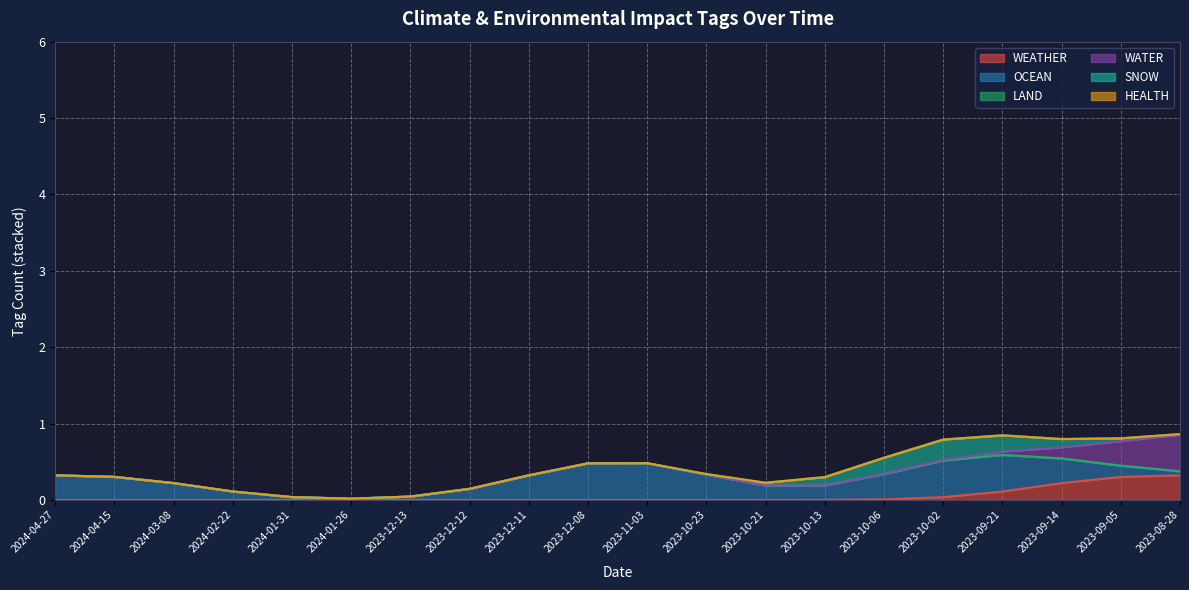

How many values in the SNOW series exceed 0?

1